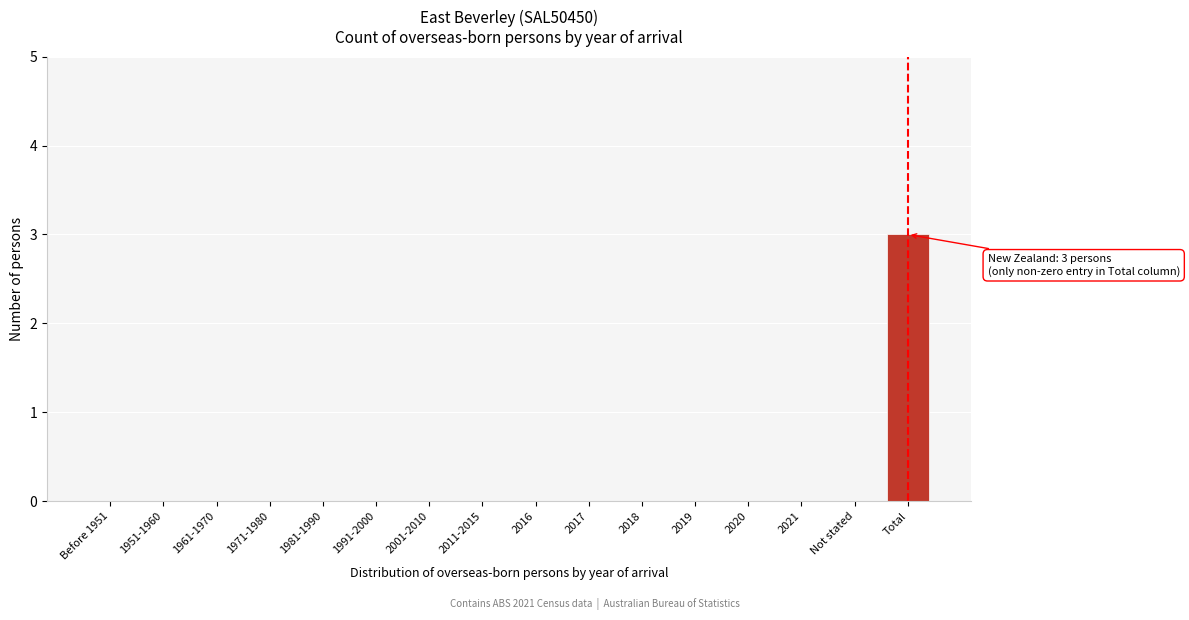

Reading right to left, extract all data points from this chart.

Total=3	Not stated=0	2021=0	2020=0	2019=0	2018=0	2017=0	2016=0	2011-2015=0	2001-2010=0	1991-2000=0	1981-1990=0	1971-1980=0	1961-1970=0	1951-1960=0	Before 1951=0